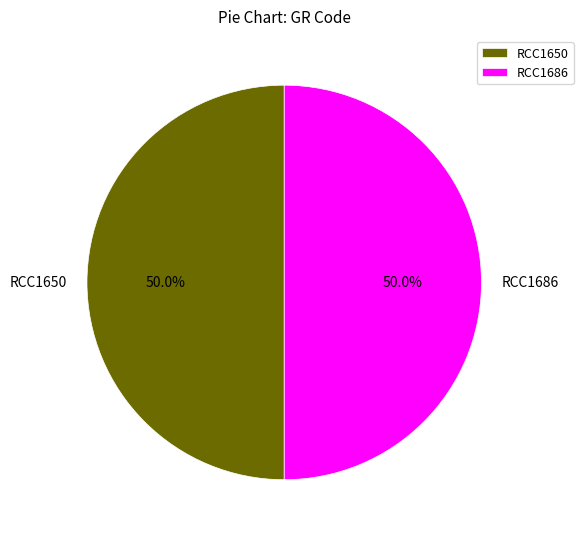

What percentage do RCC1686 and RCC1650 together represent?

100.0%